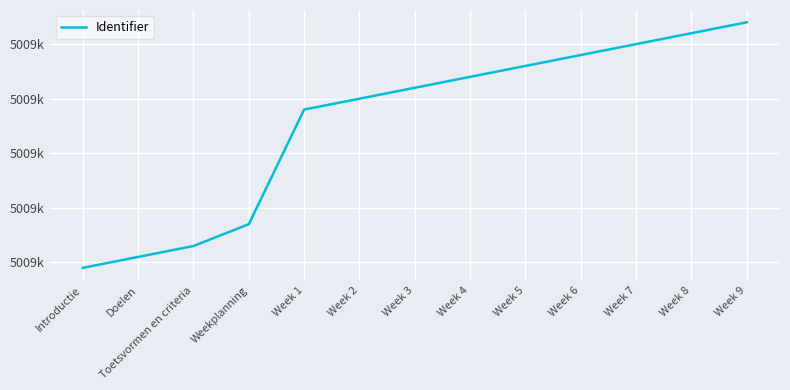

Does the chart have visible grid lines?

Yes